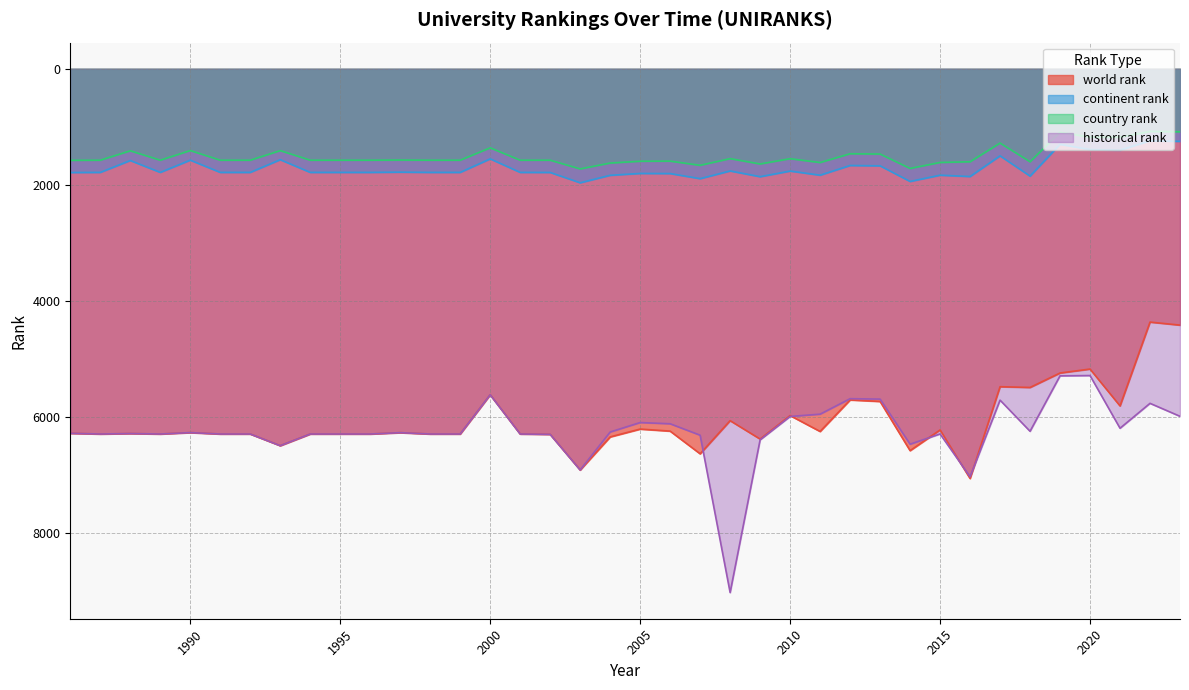

Which has a higher value, 1994 or 2013?

1994